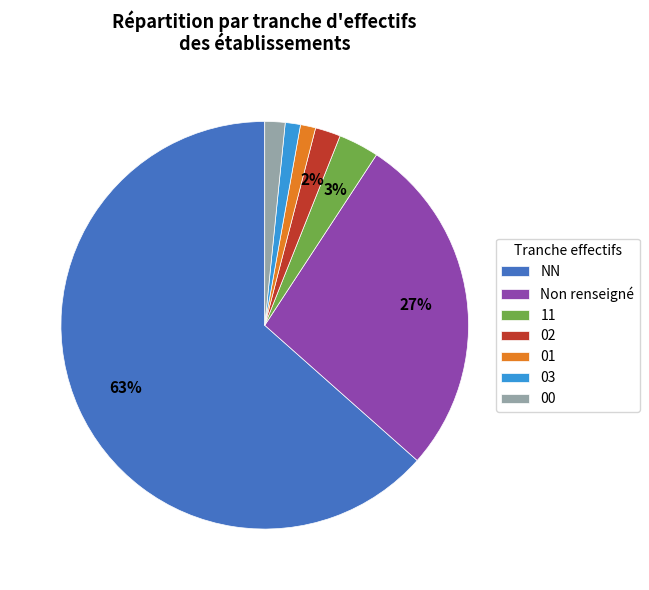

Does 03 represent more than half of the total?

No